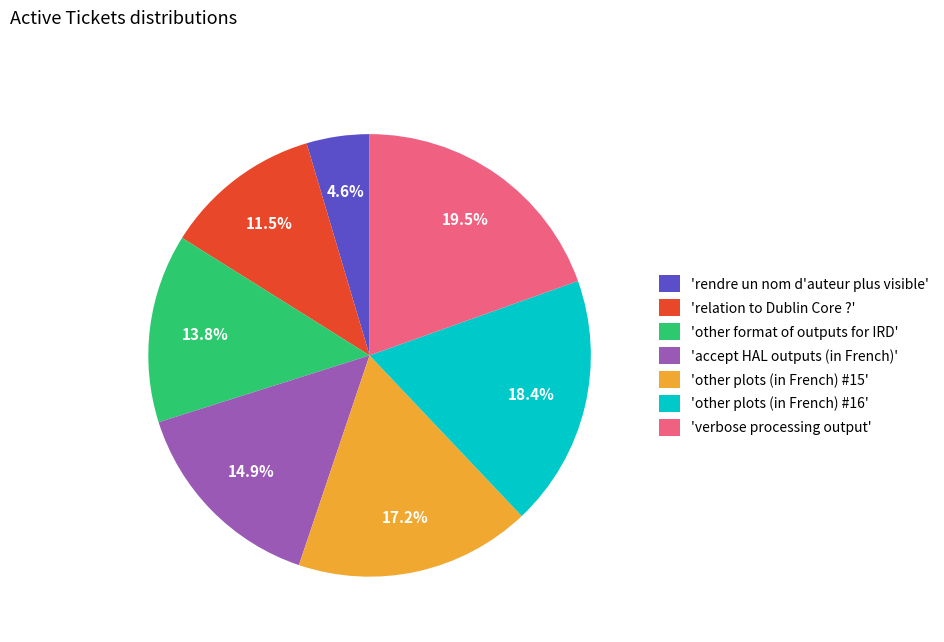

Is 'other format of outputs for IRD' the majority of the pie?

No